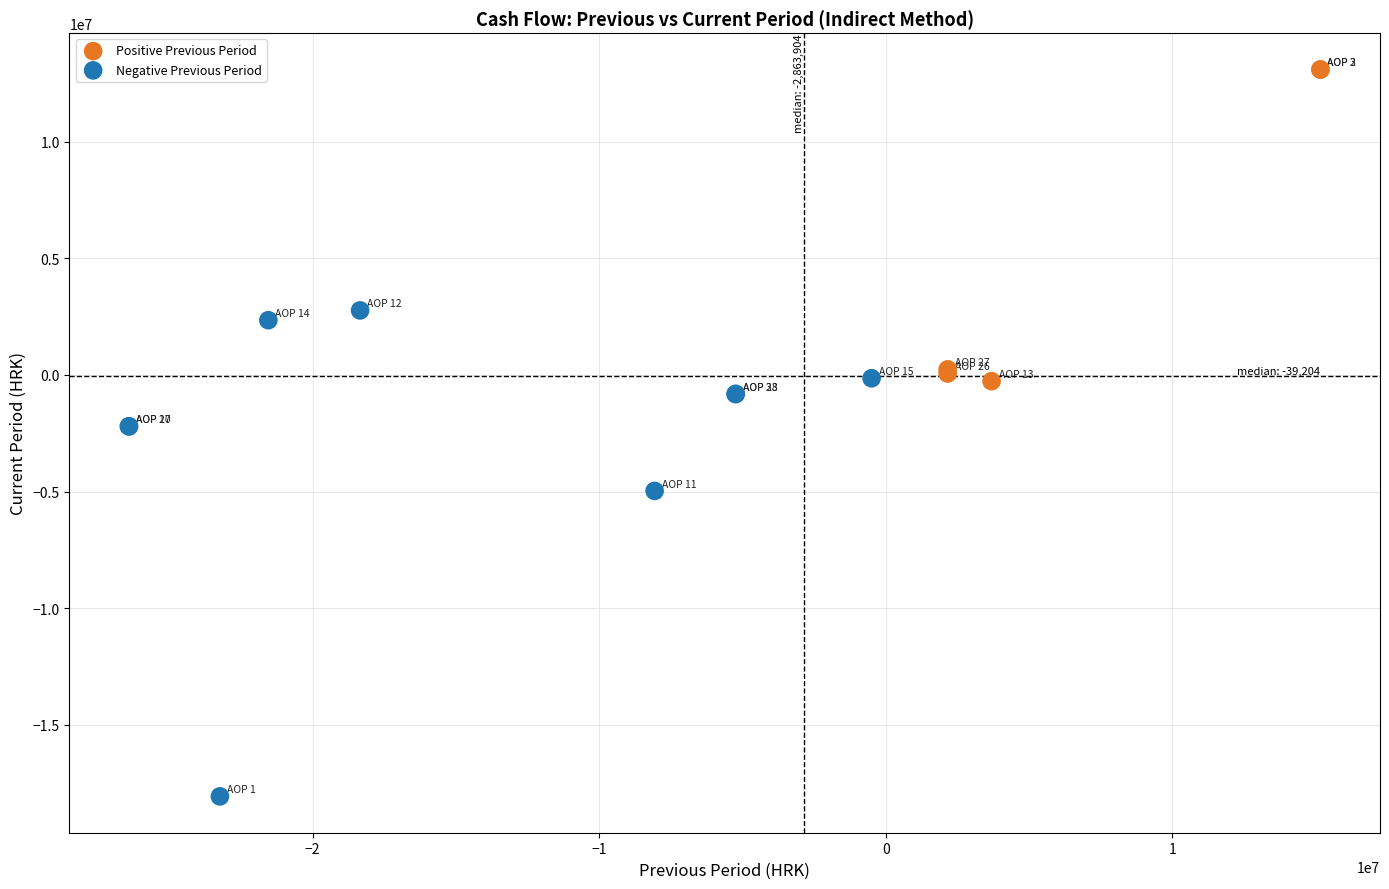

Which series contains the lowest Y value?

Negative Previous Period